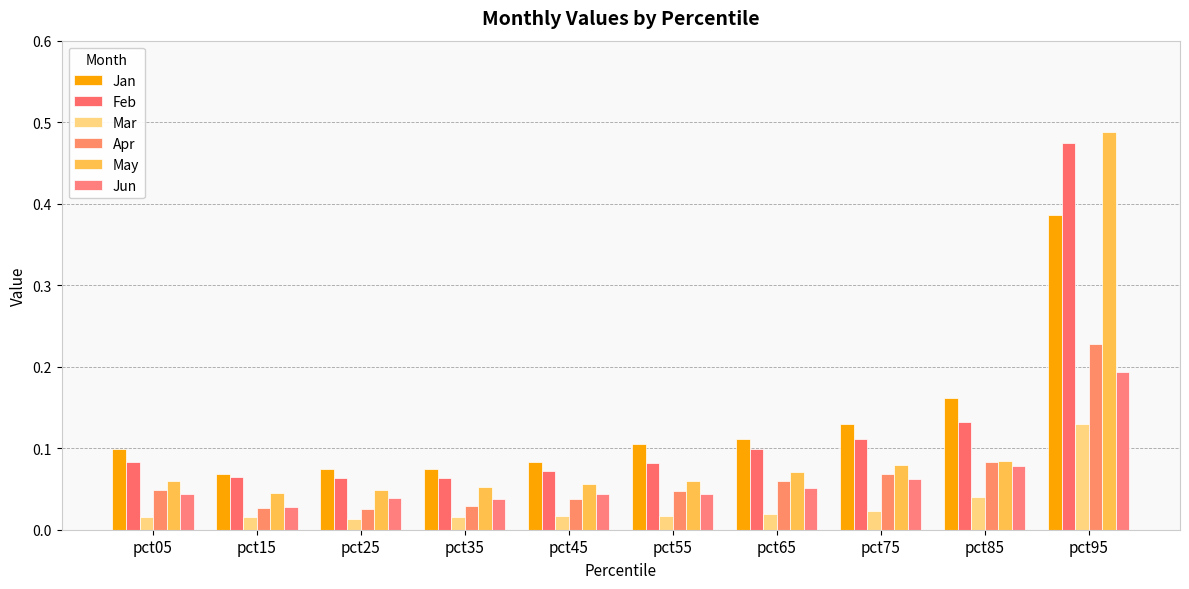

Does the chart contain any negative values?

No